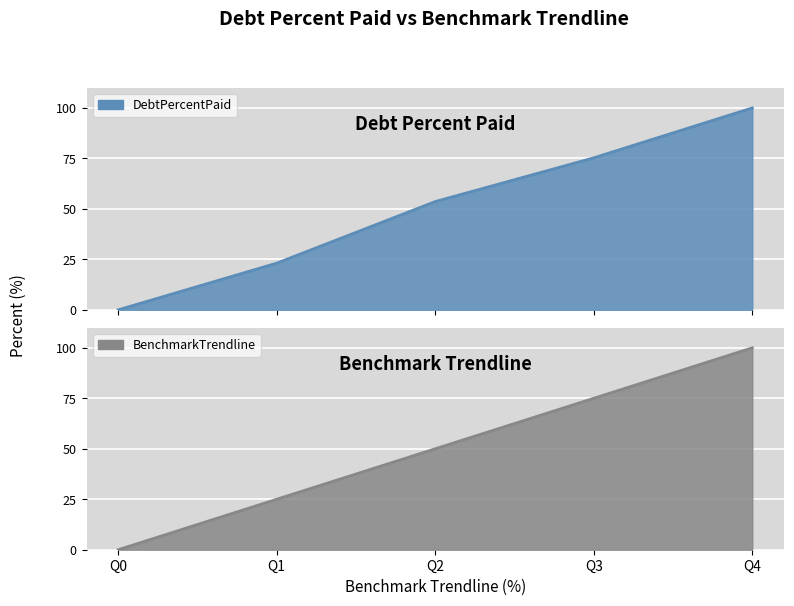

True or false: DebtPercentPaid has more than 2 points higher than both neighbors.

False